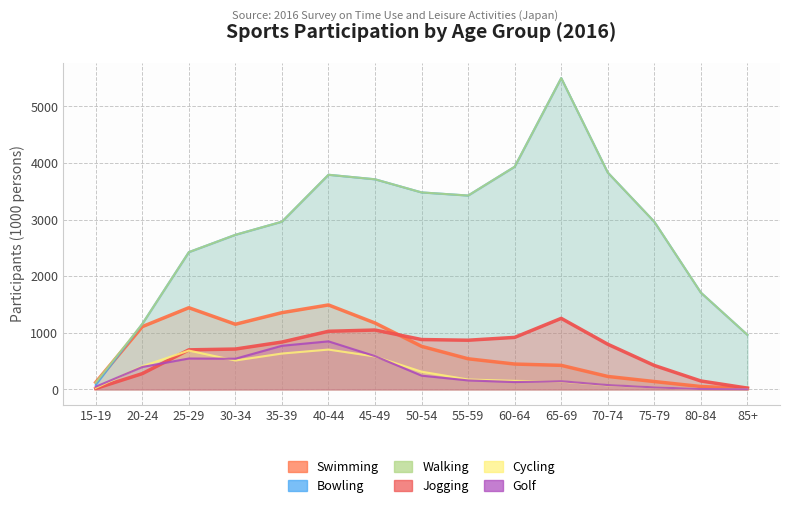

What is the maximum value shown in the chart?

5500